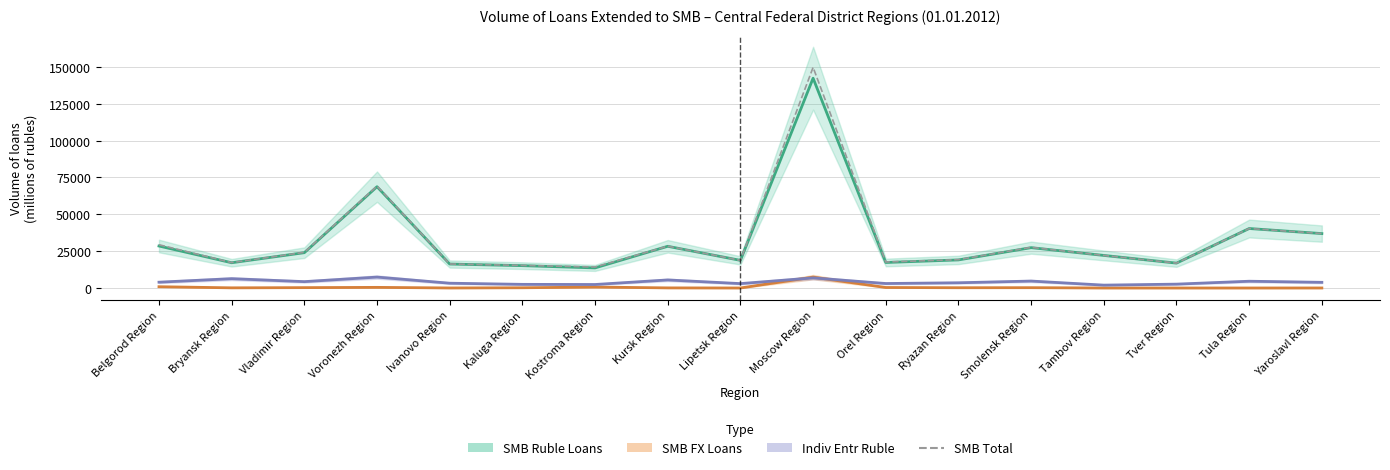

List the labels in order of value, smallest first.

Kostroma Region, Kaluga Region, Ivanovo Region, Tver Region, Bryansk Region, Orel Region, Lipetsk Region, Ryazan Region, Tambov Region, Vladimir Region, Smolensk Region, Kursk Region, Belgorod Region, Yaroslavl Region, Tula Region, Voronezh Region, Moscow Region